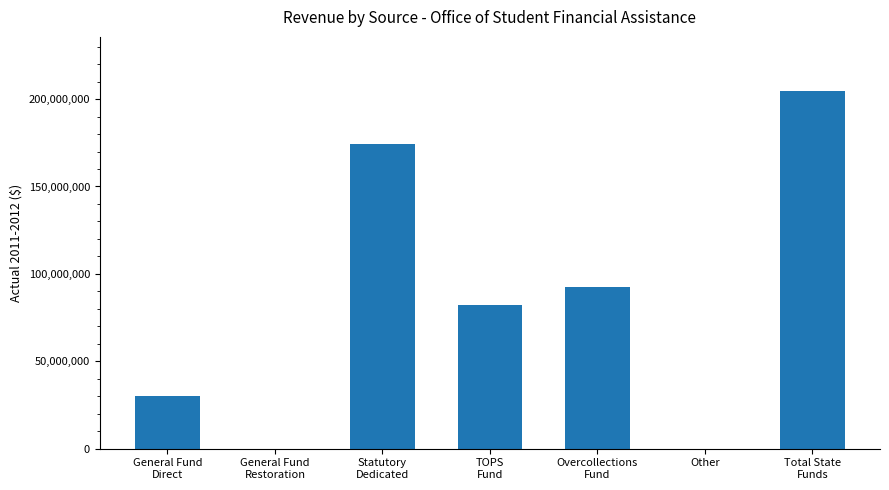

What is the approximate value at Overcollections
Fund?

92285957